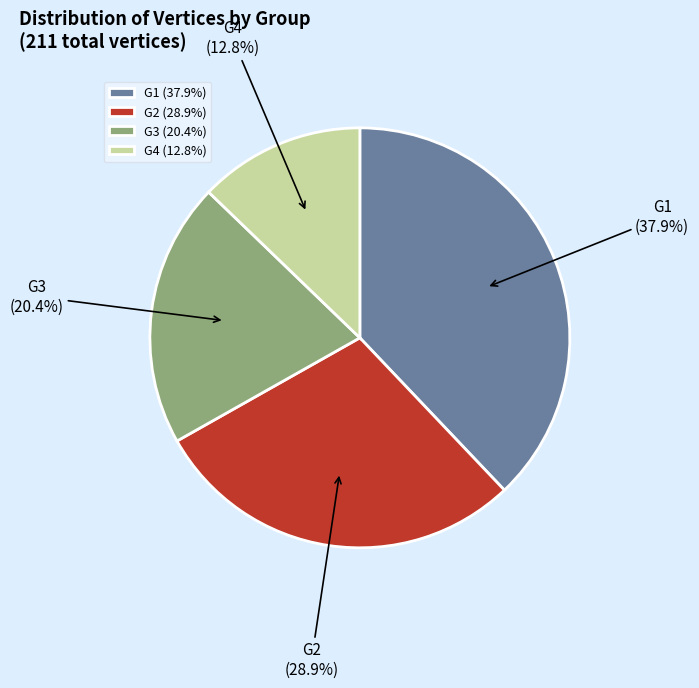

What portion of the pie excludes G3?

79.6%